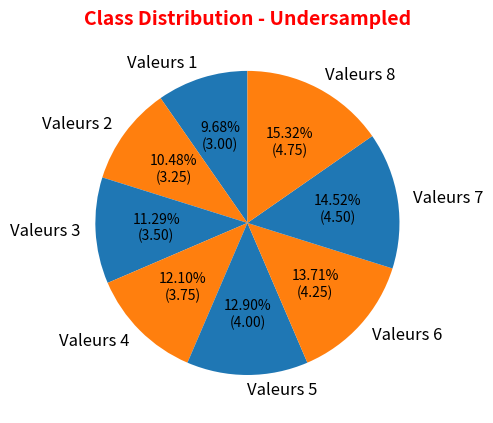

To the nearest percent, what is the average slice percentage?

12%